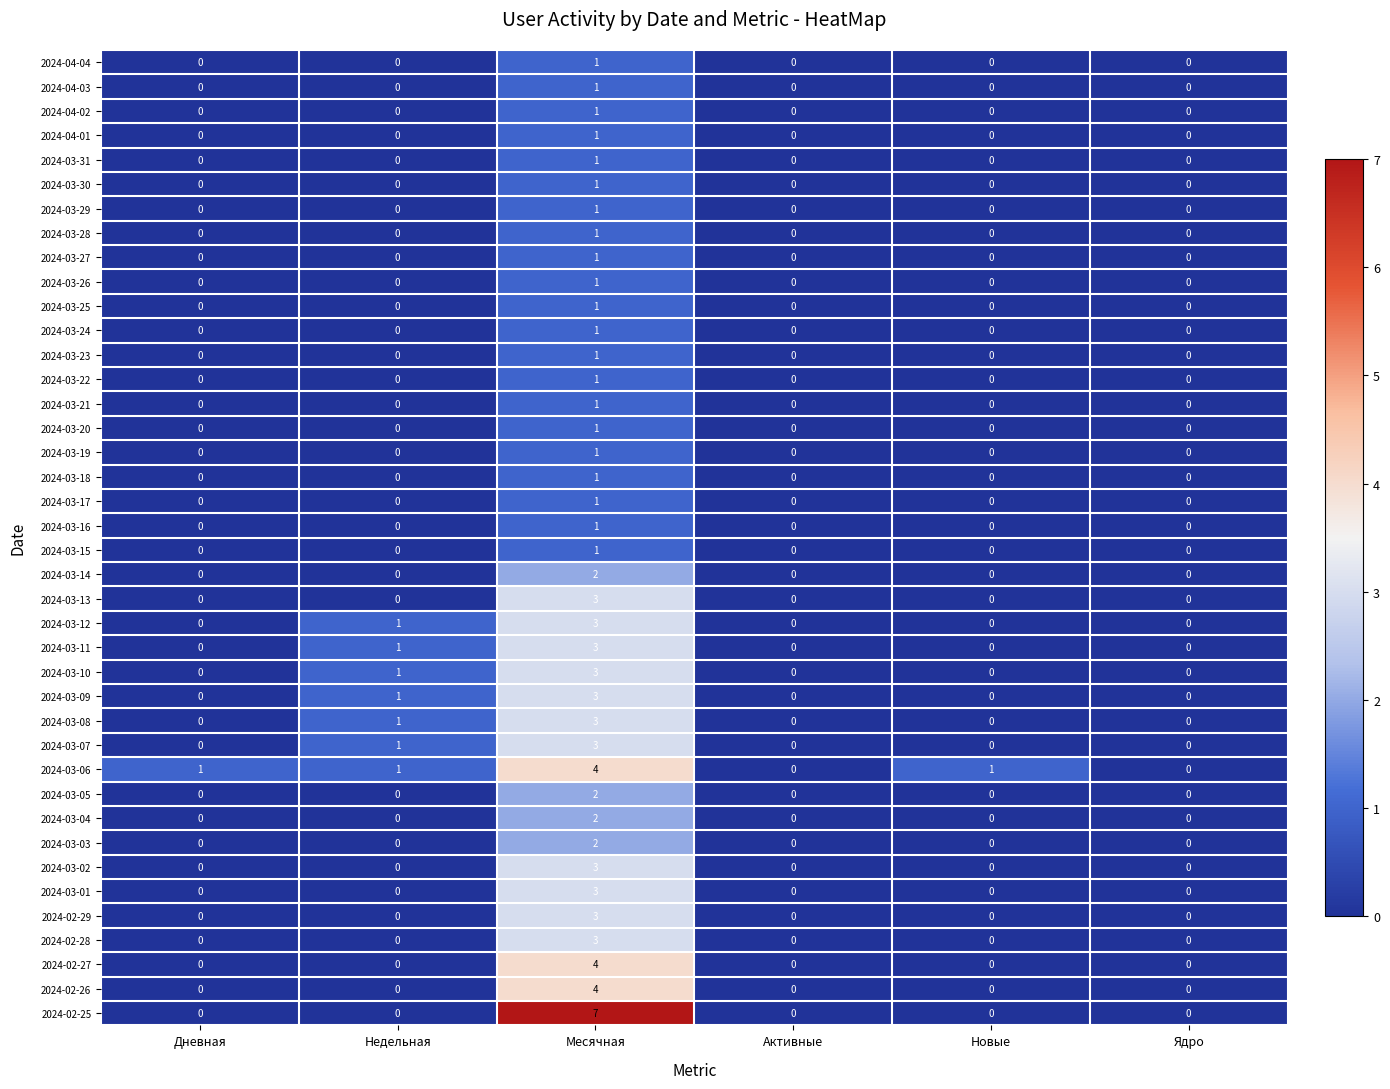

Is the value of 2024-03-11 at Ядро greater than the value of 2024-03-06 at Недельная?

No